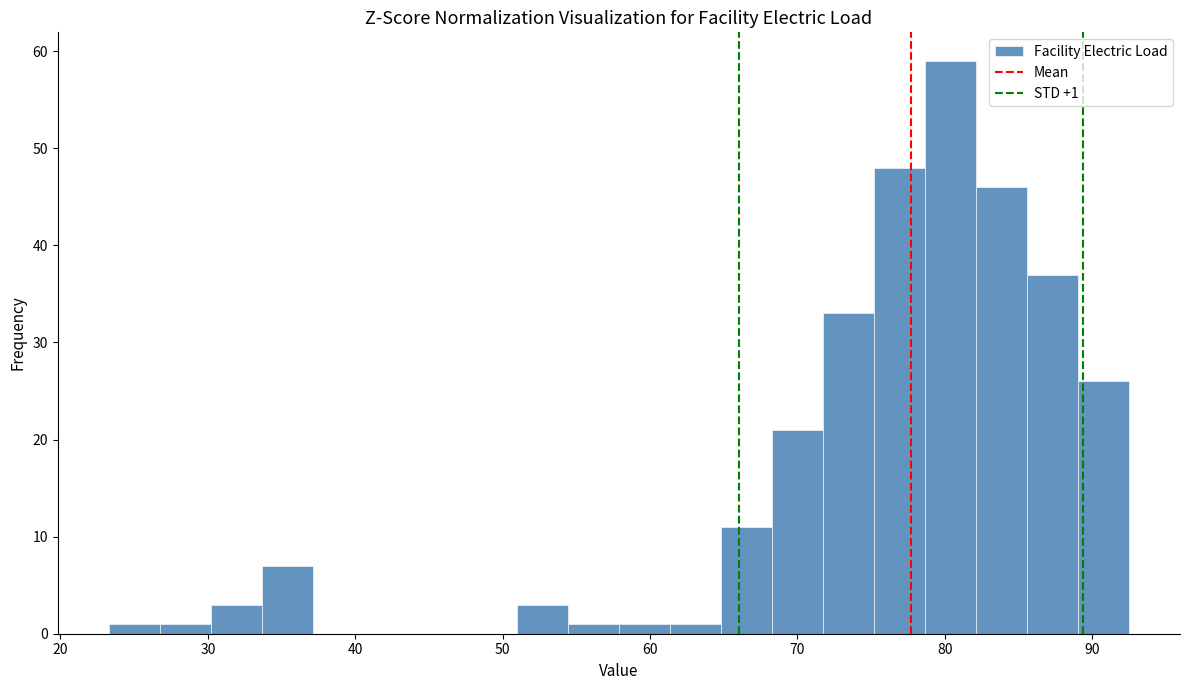

Around what value on the x-axis is the tallest bar? Give the approximate position of its centre, as read against the axis.

80